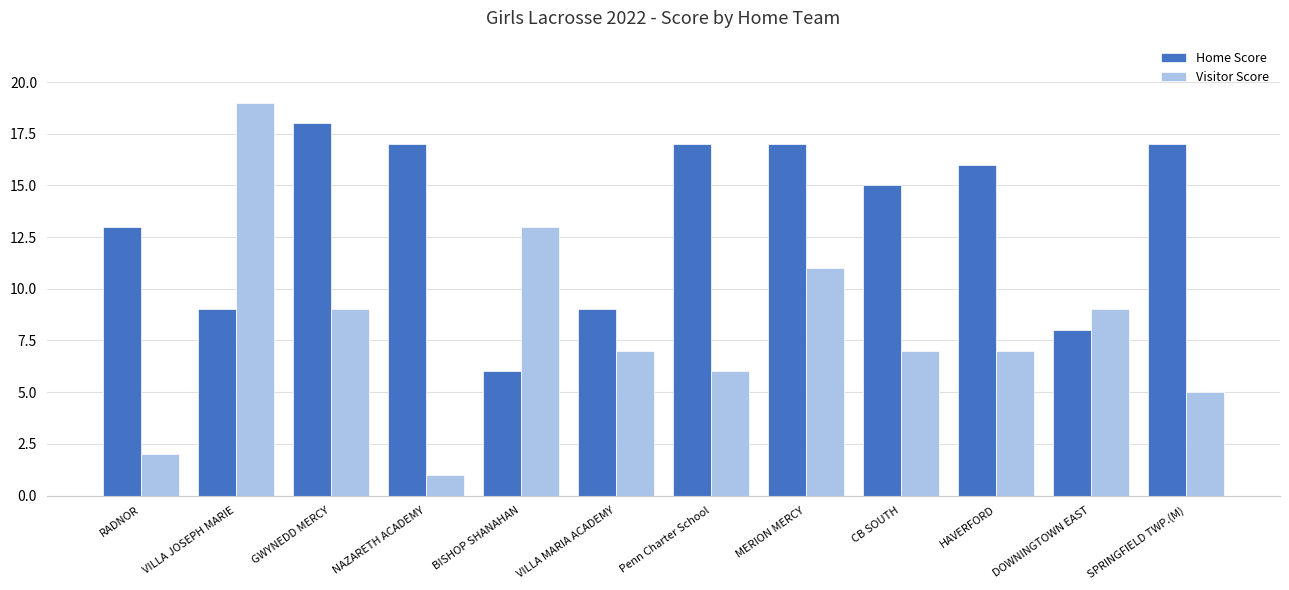

What is the highest value of the Visitor Score series?

19